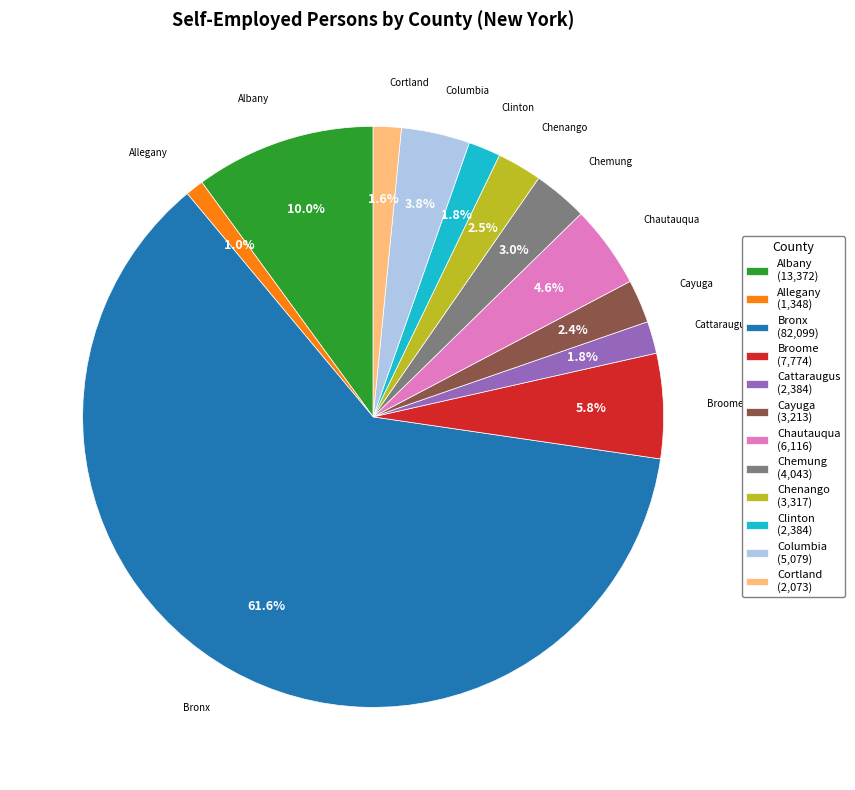

Between Bronx (82,099) and Chautauqua (6,116), which is larger?

Bronx (82,099)